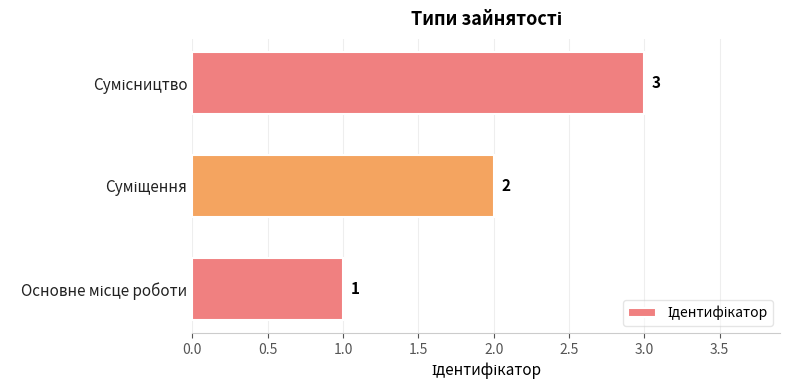

What is the difference between the maximum and minimum values?

2